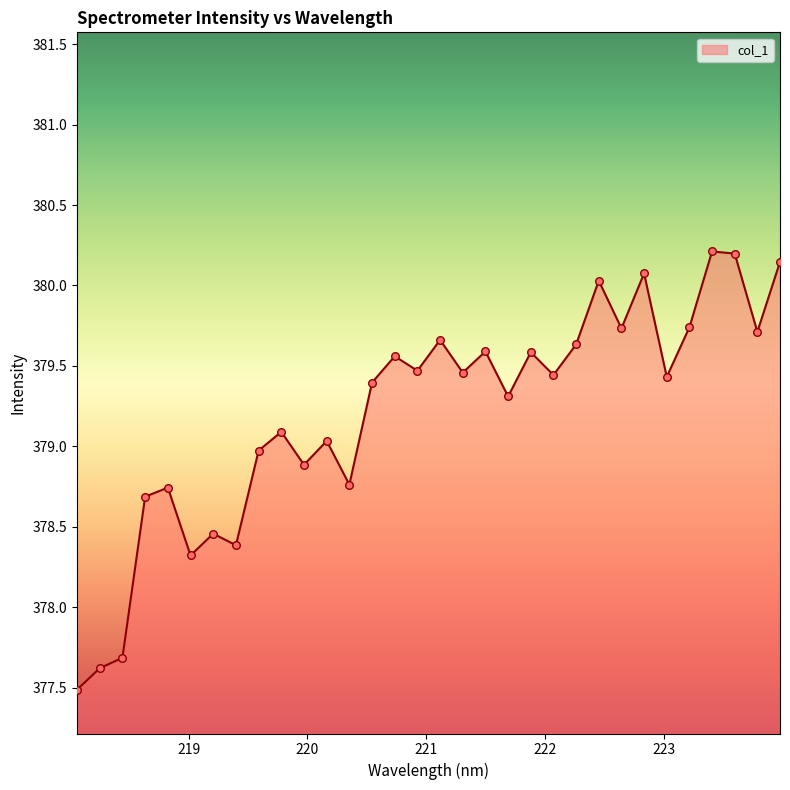

What is the smallest value displayed?

377.5